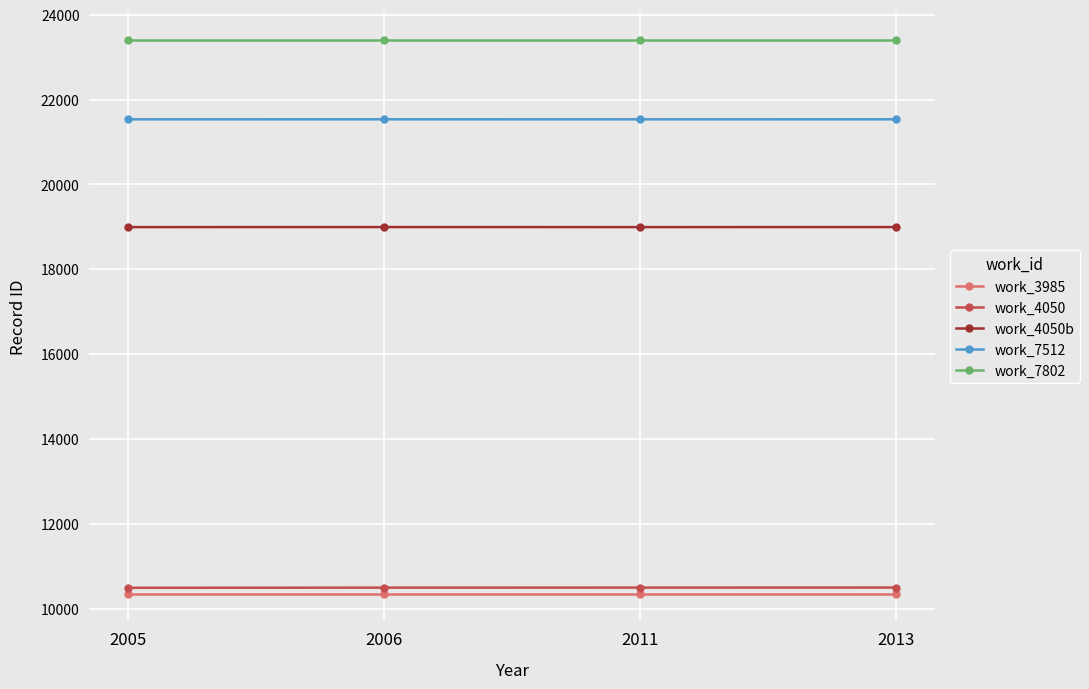

What is the minimum value shown in the chart?

10350